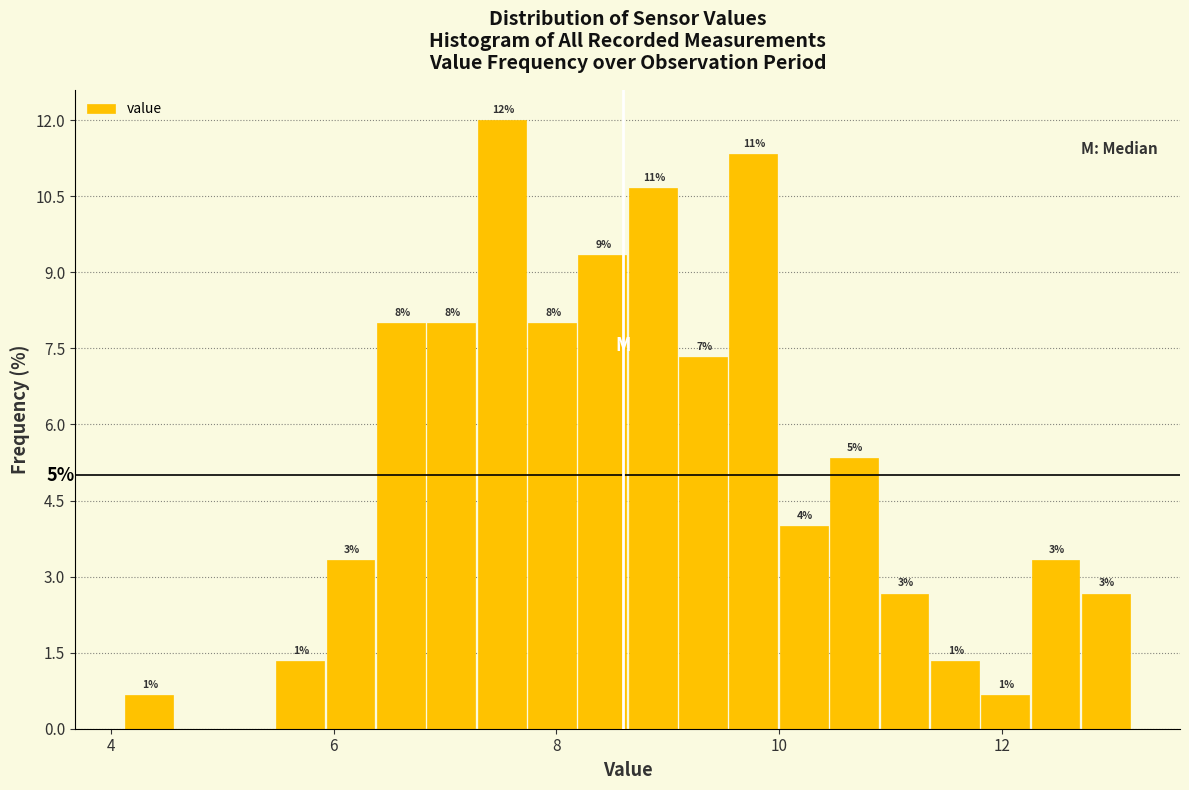

Around what value on the x-axis is the tallest bar? Give the approximate position of its centre, as read against the axis.

7.6